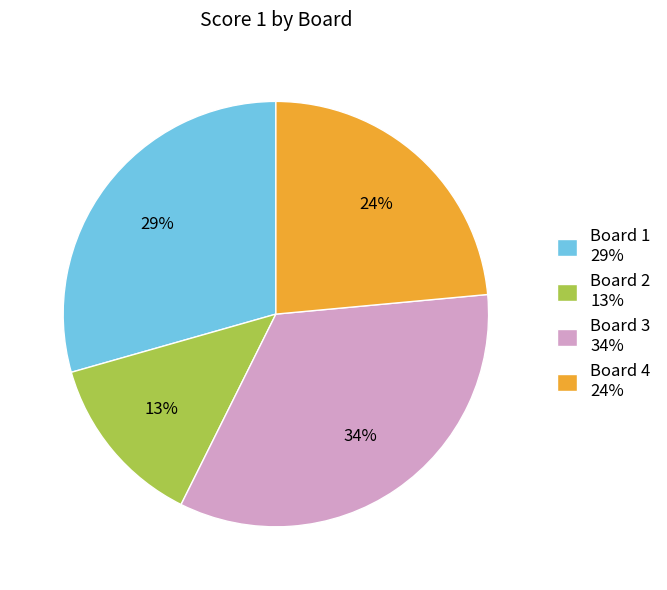

Approximately how many times larger is the value at Board 4 compared to Board 2?

1.8